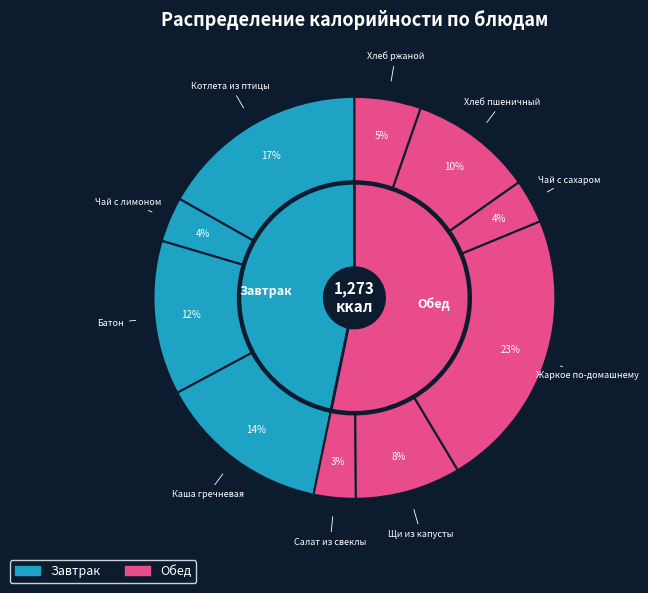

What percentage is NOT represented by Батон?

87.6%